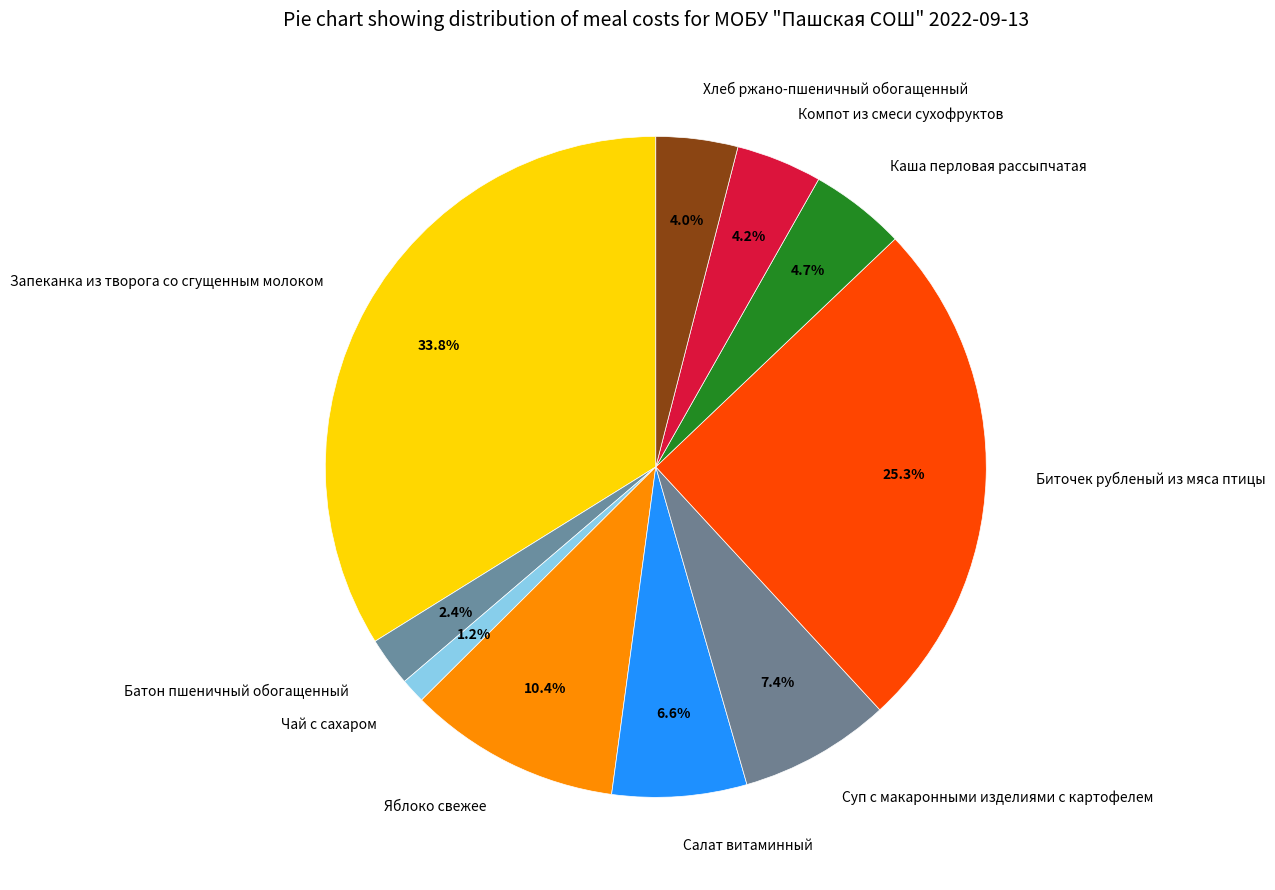

Does any single category account for the majority?

No